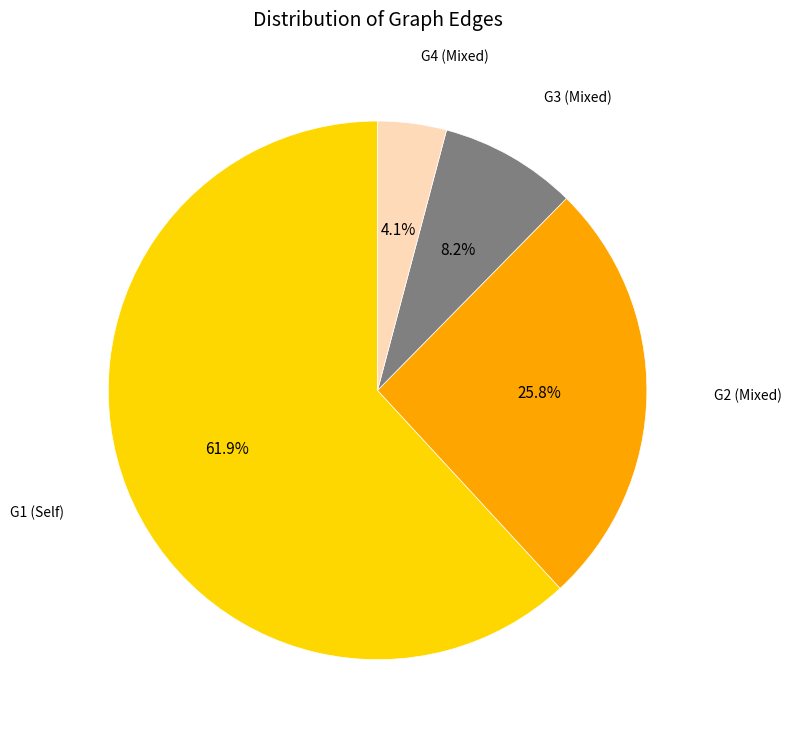

How many slices are in this pie chart?

4